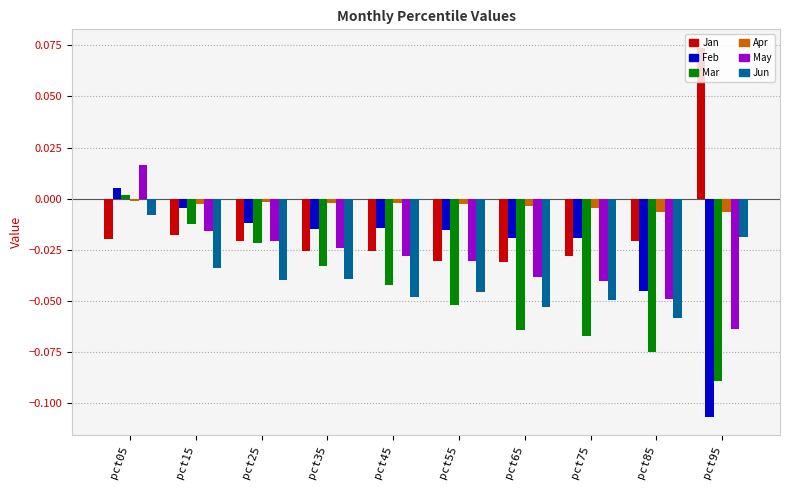

At which label does Jun reach its minimum?

pct85